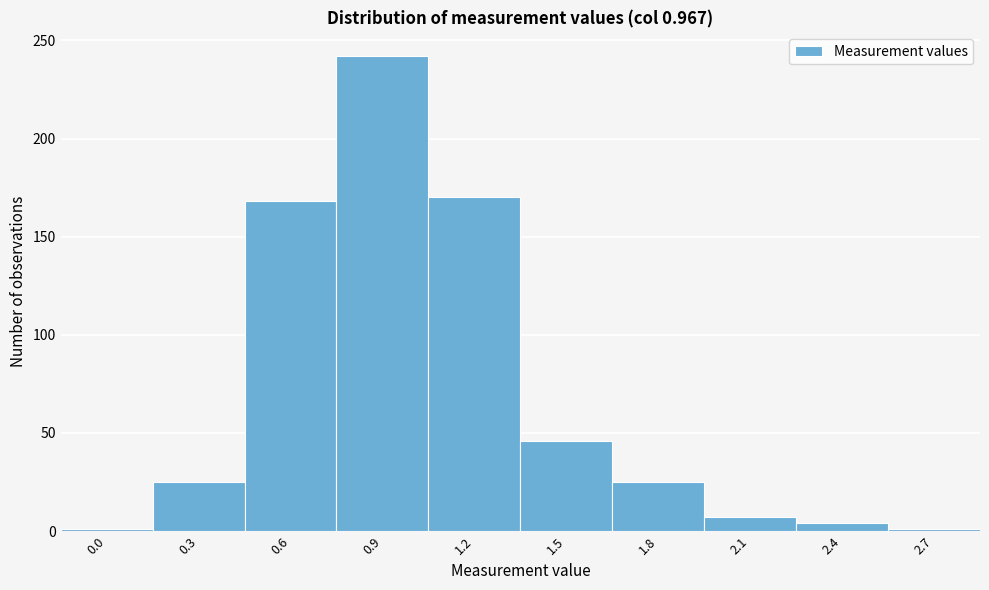

Reading right to left, transcribe all the data shown in this chart.

1	4	7	25	46	170	242	168	25	1